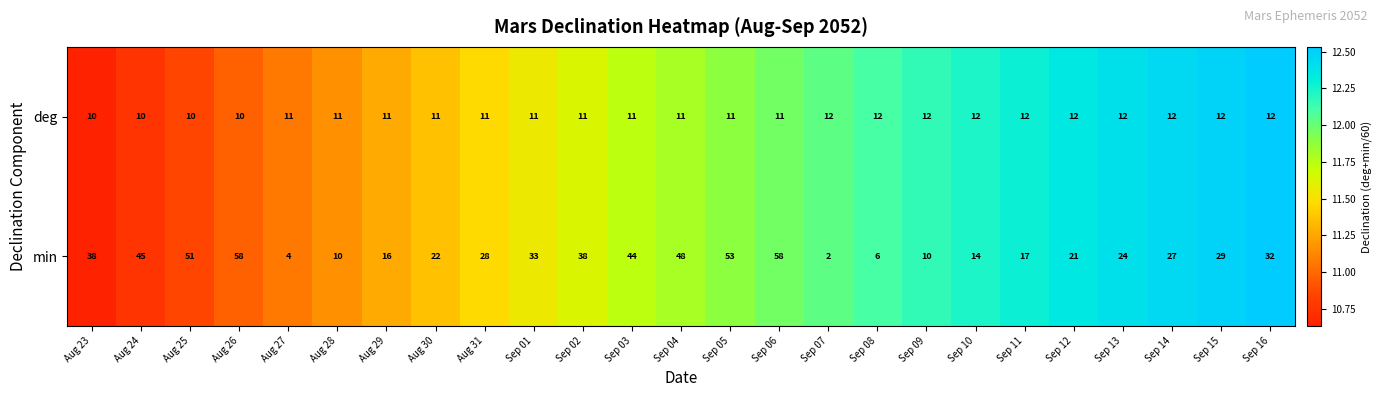

What is the maximum value shown in the chart?

58